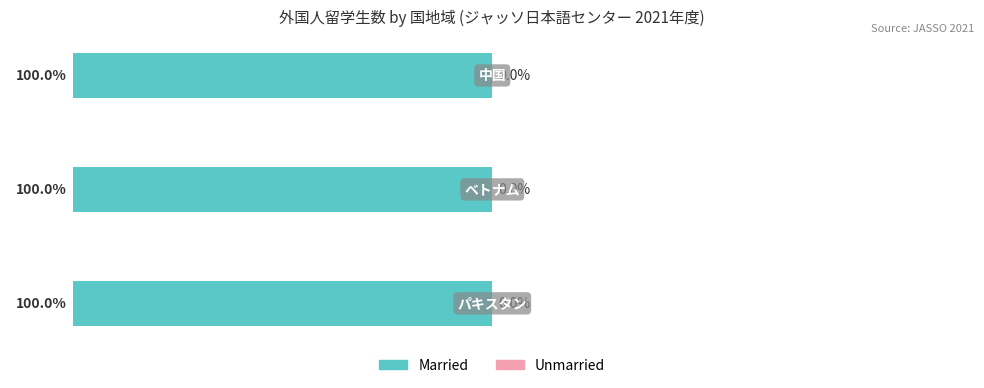

Which category has the lowest value across all series?

パキスタン